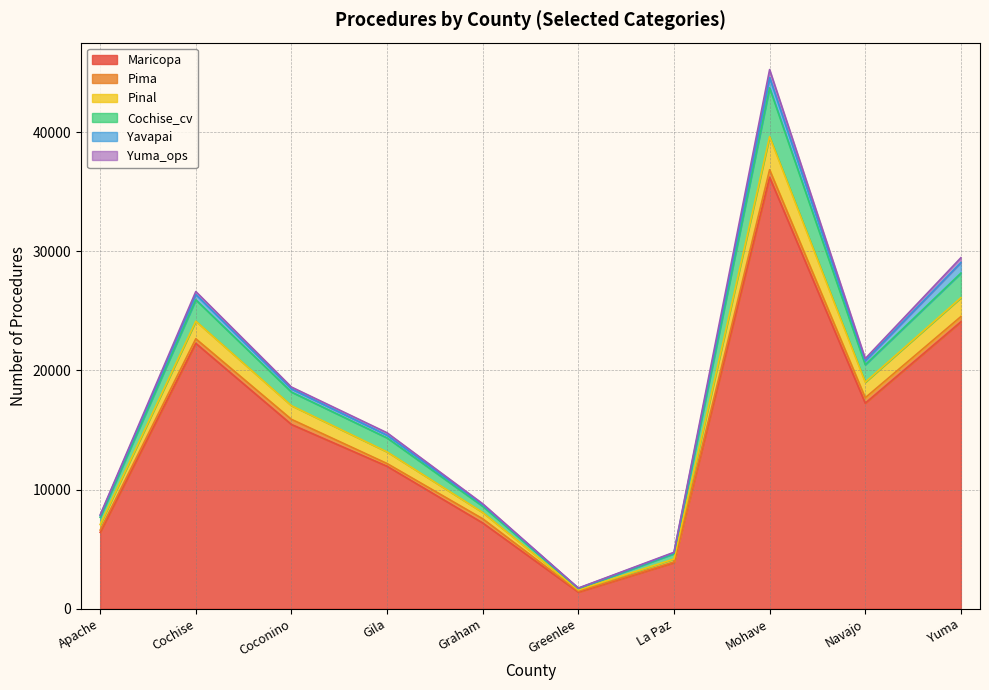

What position from the left is Graham?

5